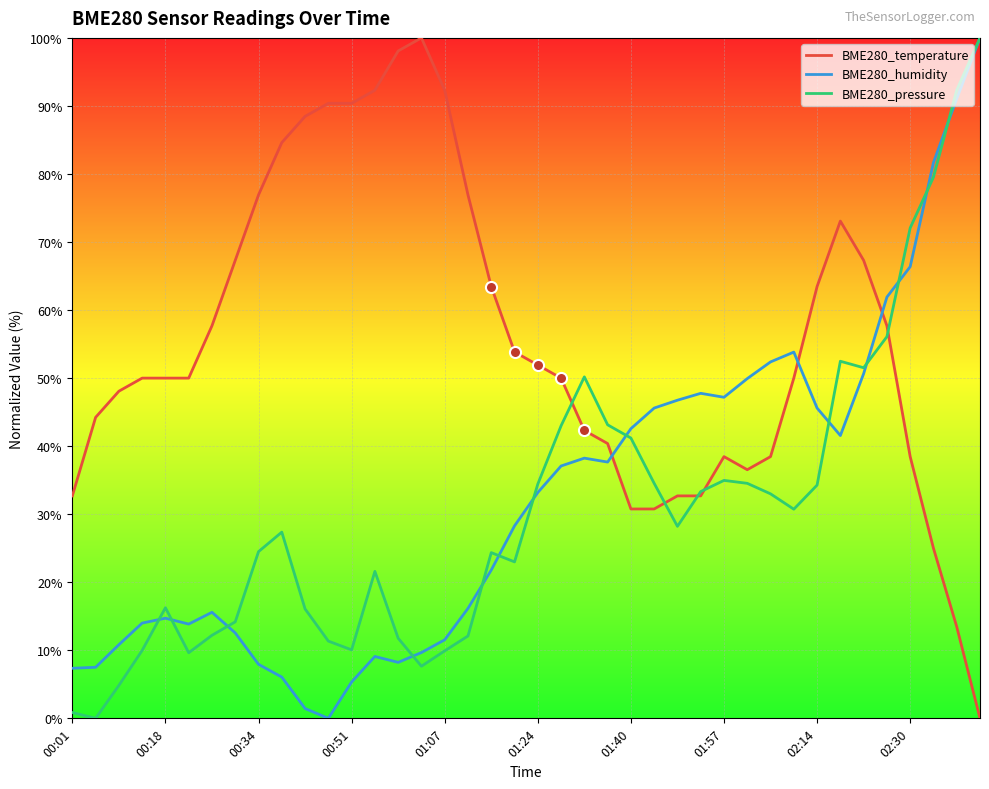

Which series has the largest total across all categories?

BME280_temperature